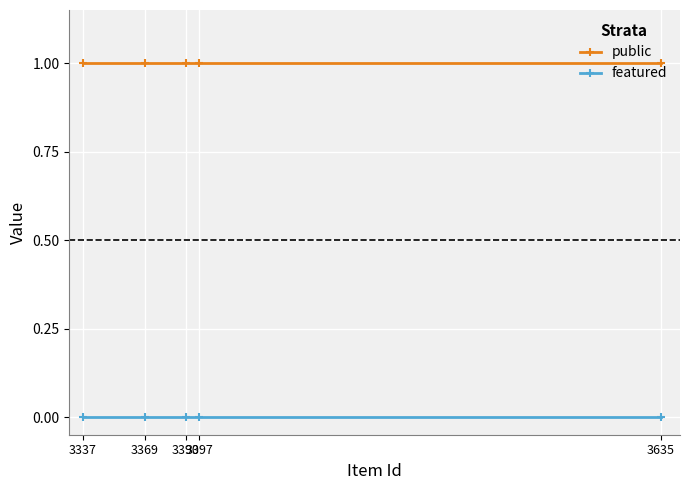

The public series shows 1 at 3337. True or false?

True